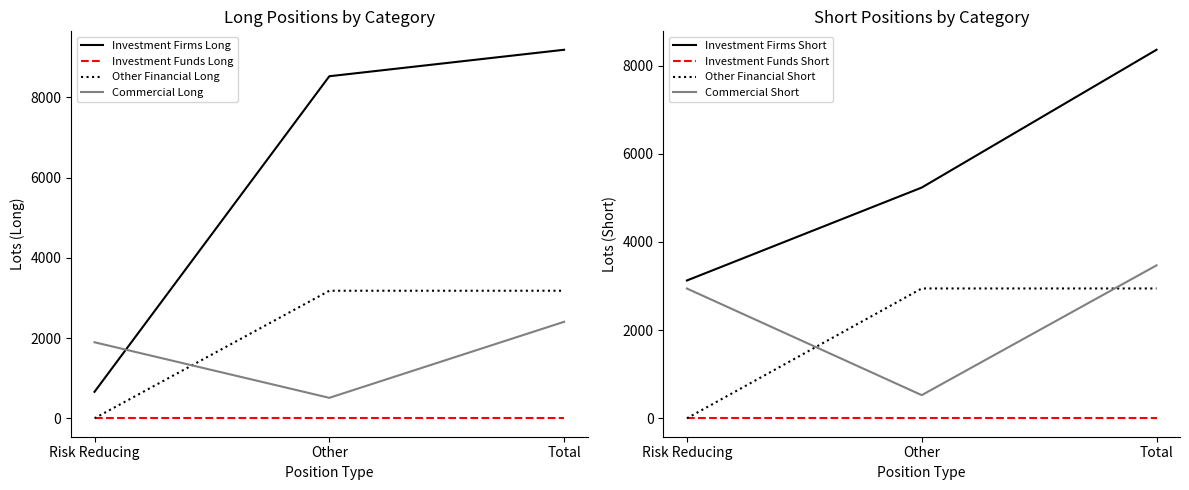

Is it true that Investment Firms Long equals 2770.5 at Other?

False